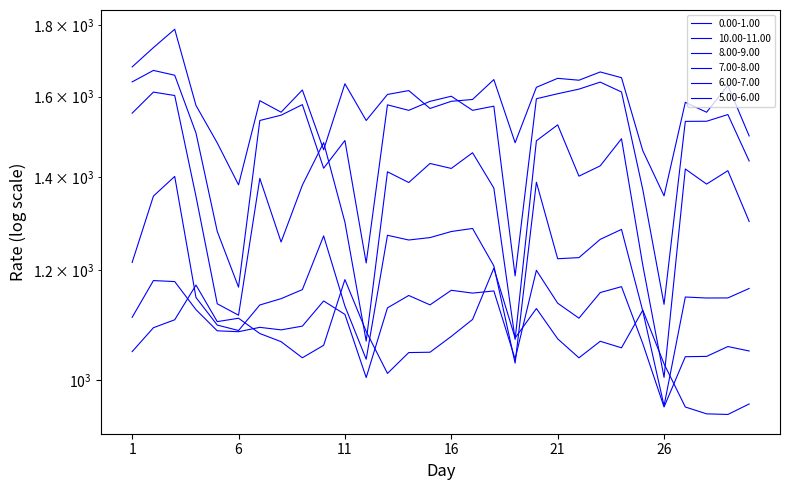

Which has a higher value, 6 or 4?

4